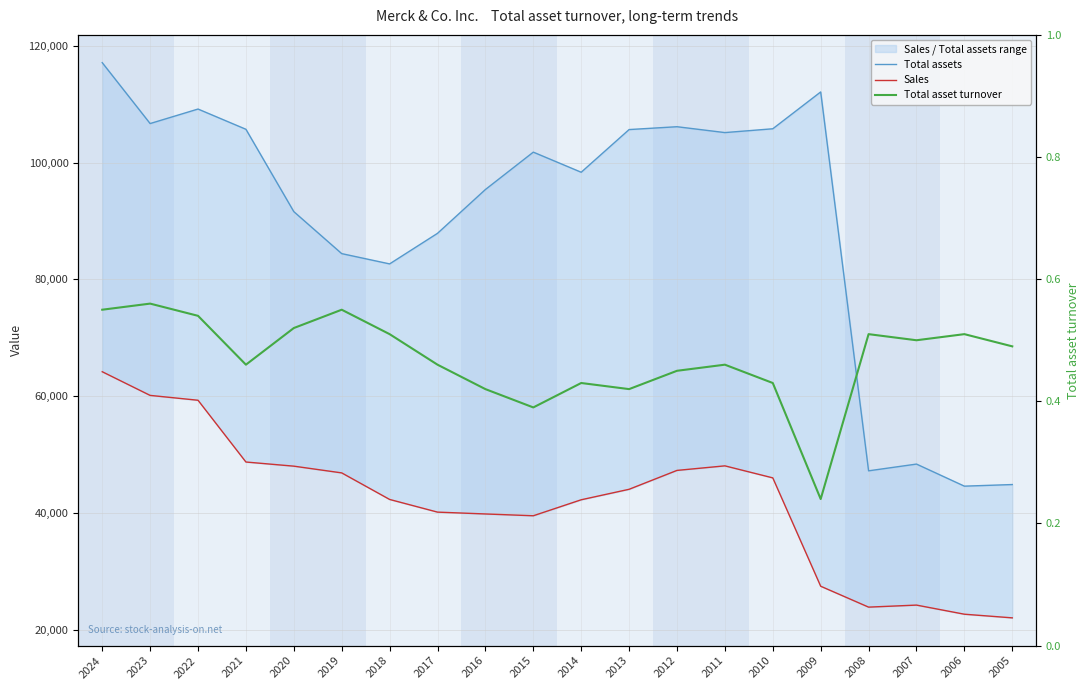

True or false: Total assets has more than 2 points higher than both neighbors.

True